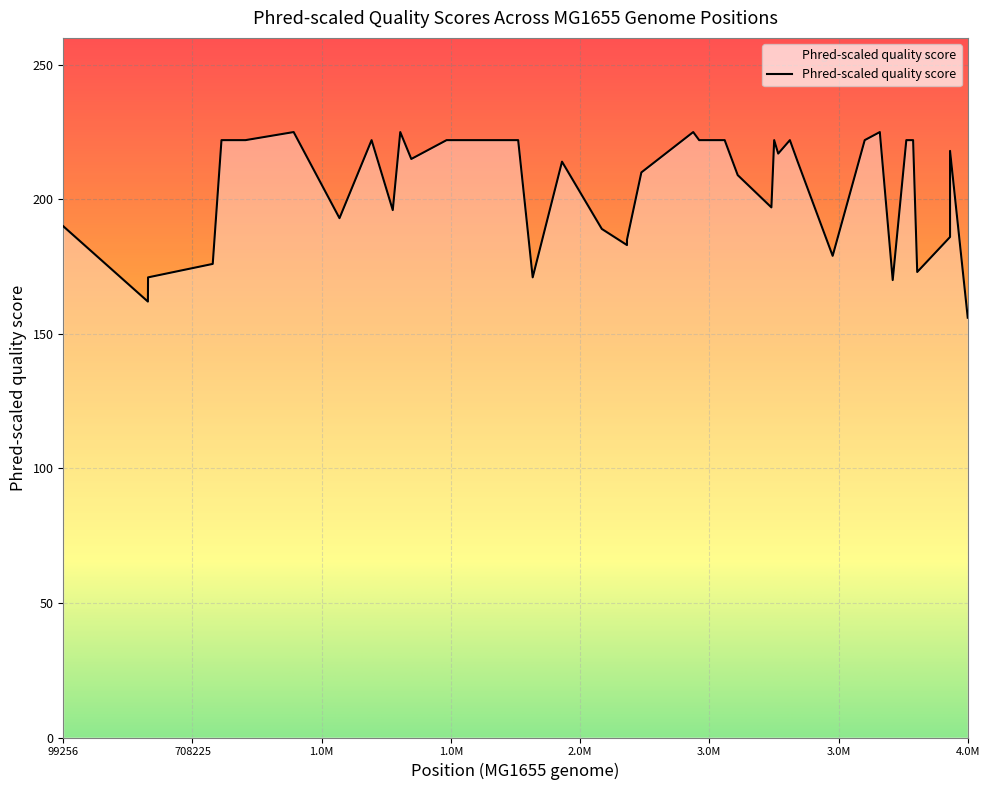

What is the minimum value shown in the chart?

156